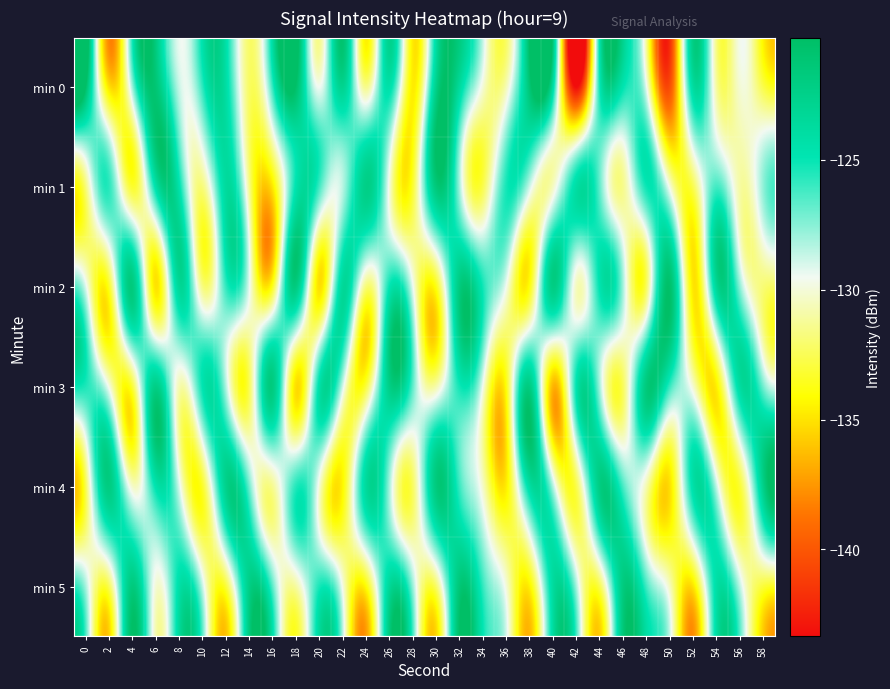

What is the greatest value displayed?

-120.3